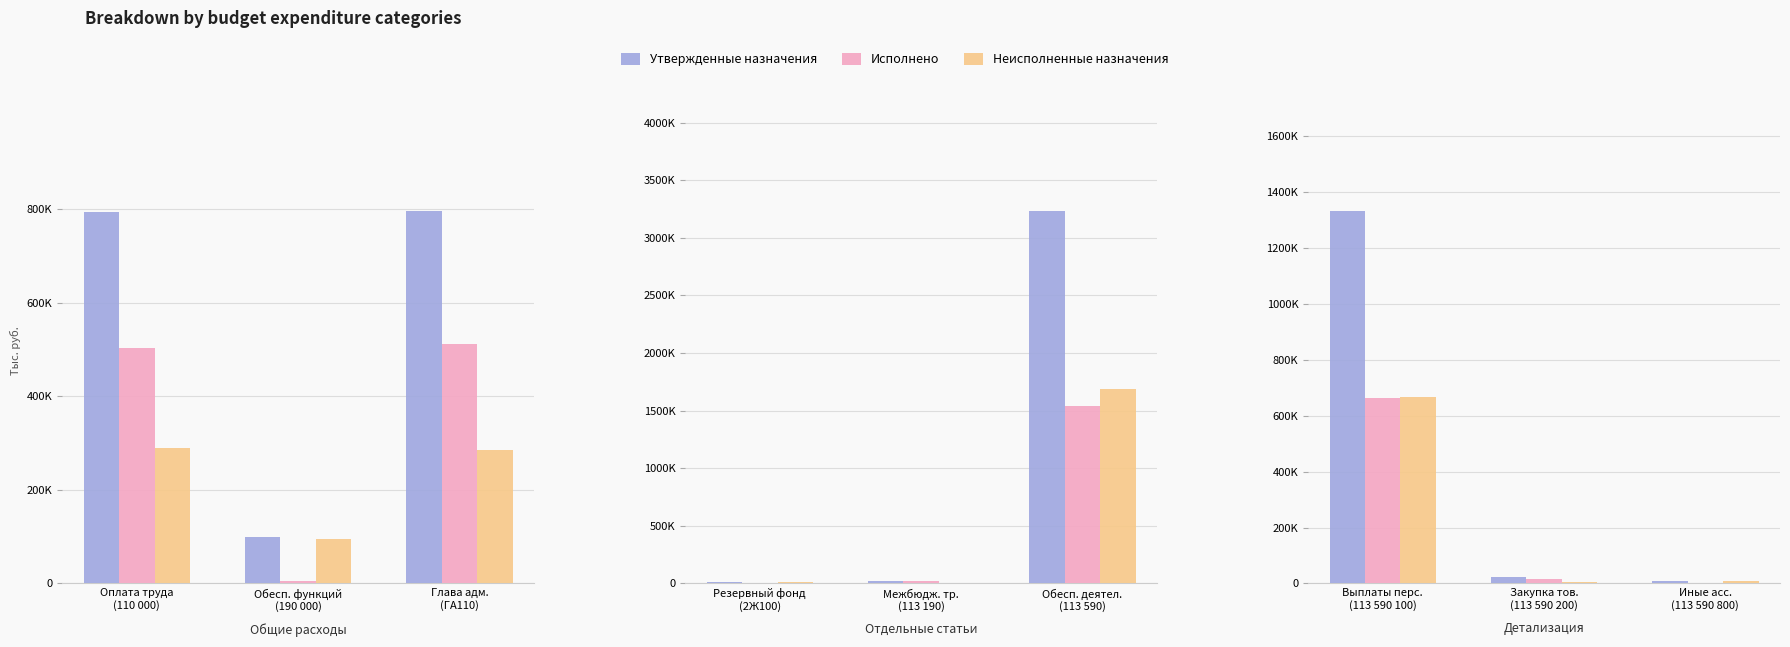

Does the chart contain stacked bars?

No